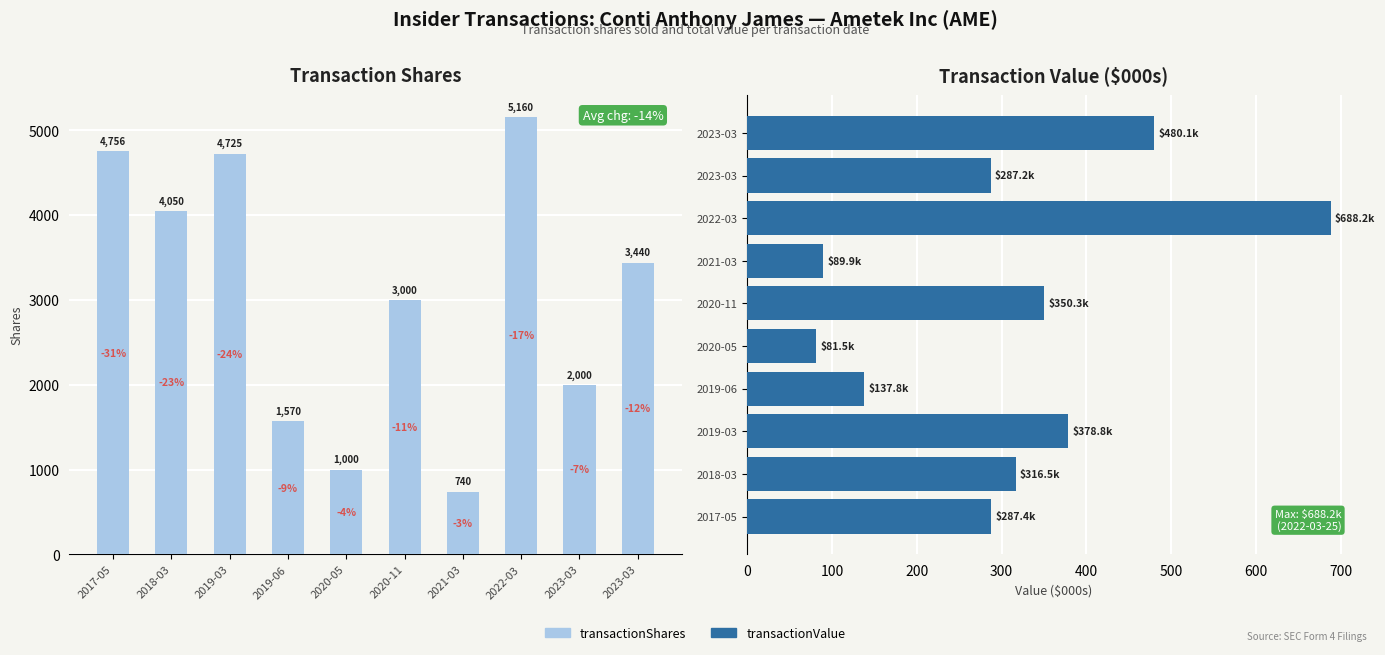

How many distinct data groups are displayed?

2